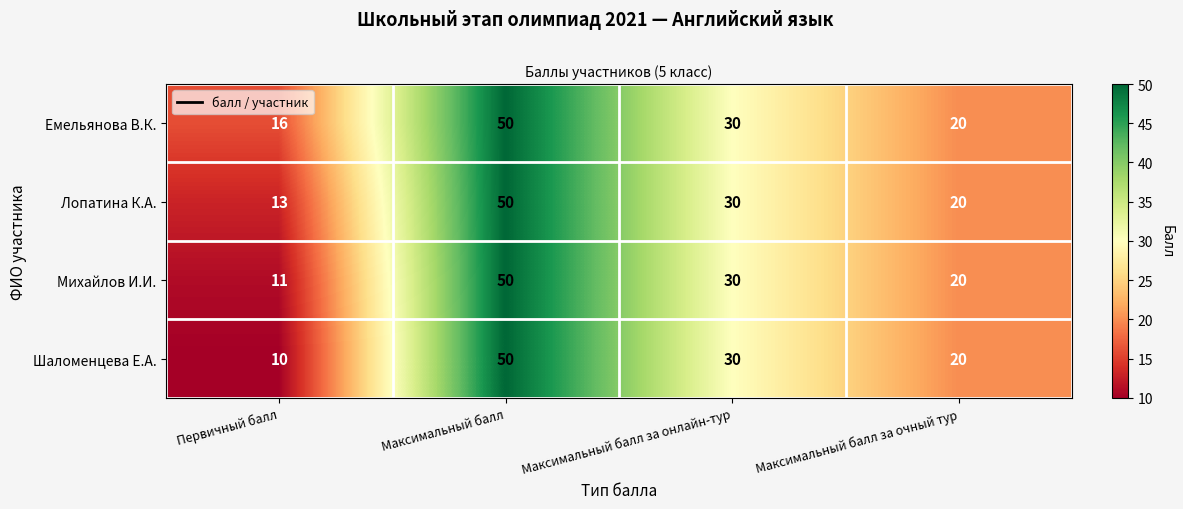

The value of Михайлов И.И. at Максимальный балл за очный тур is 20. True or false?

True